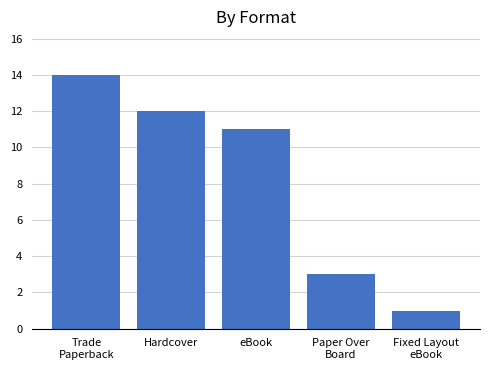

Reading left to right, list all the values displayed in this chart.

Trade
Paperback=14	Hardcover=12	eBook=11	Paper Over
Board=3	Fixed Layout
eBook=1